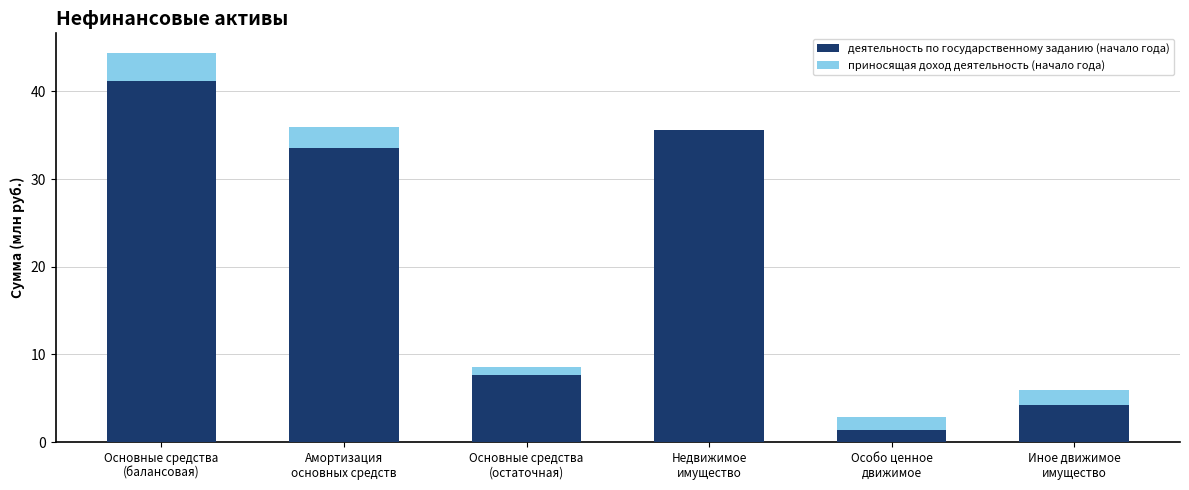

What is the maximum value for деятельность по государственному заданию (начало года)?

41.2